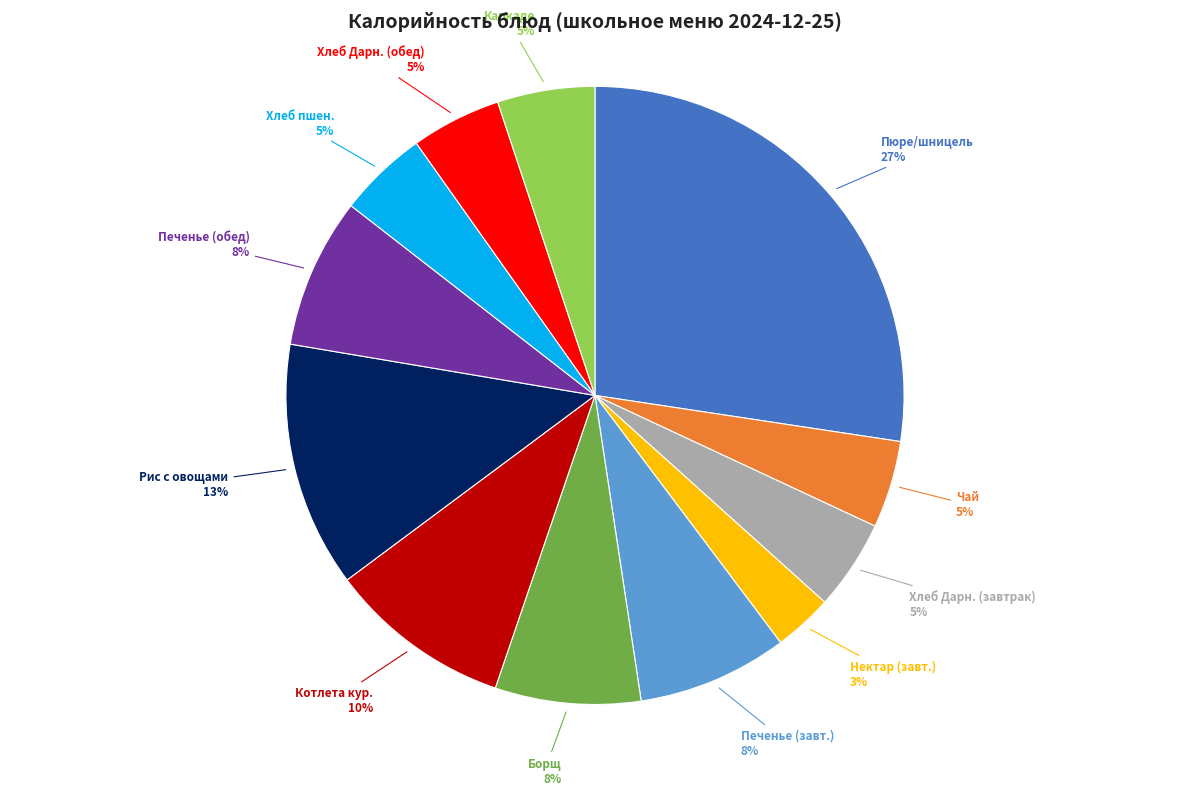

Does any single category account for the majority?

No